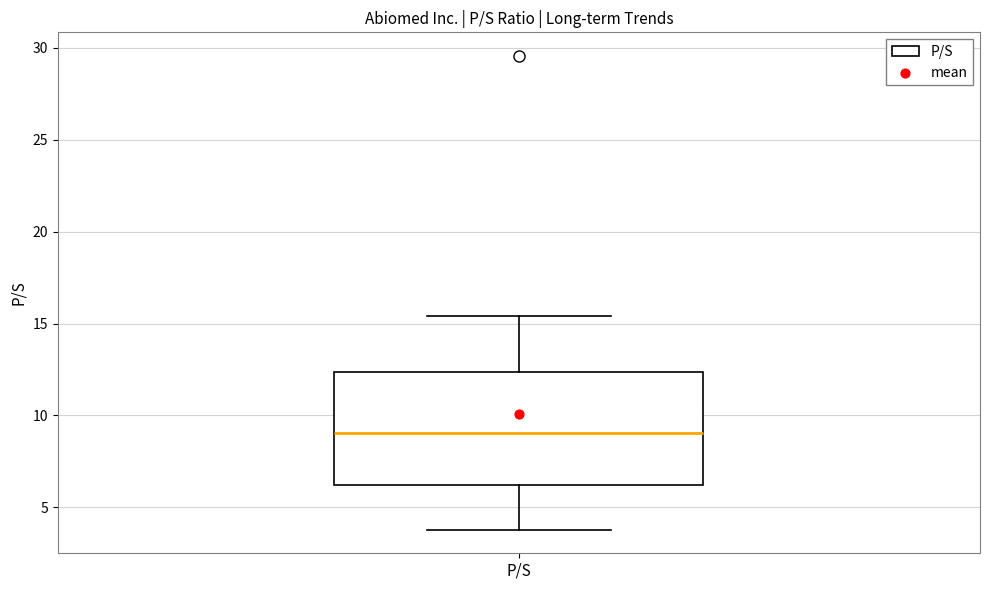

Where does the upper whisker of the box for P/S end on the y-axis? The values are not printed on the chart, so give them approximately, as read against the axis.

15.5